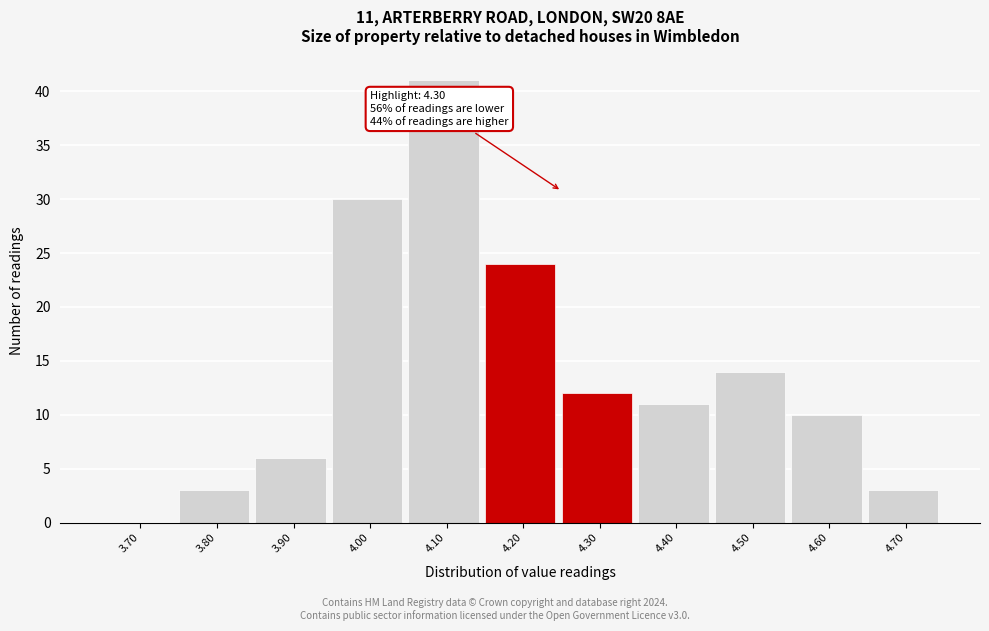

Reading left to right, transcribe all the data shown in this chart.

3.70=0	3.80=3	3.90=6	4.00=30	4.10=41	4.20=24	4.30=12	4.40=11	4.50=14	4.60=10	4.70=3